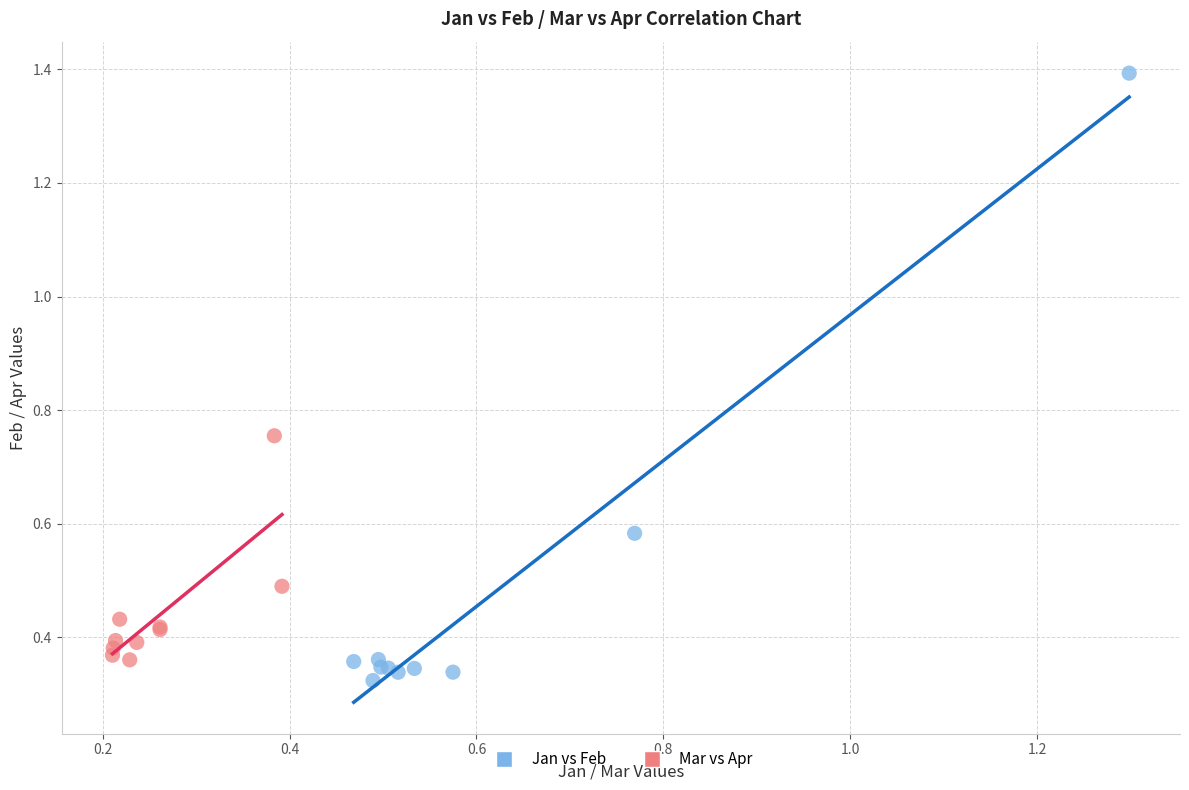

Which series reaches the maximum Y coordinate?

Jan vs Feb